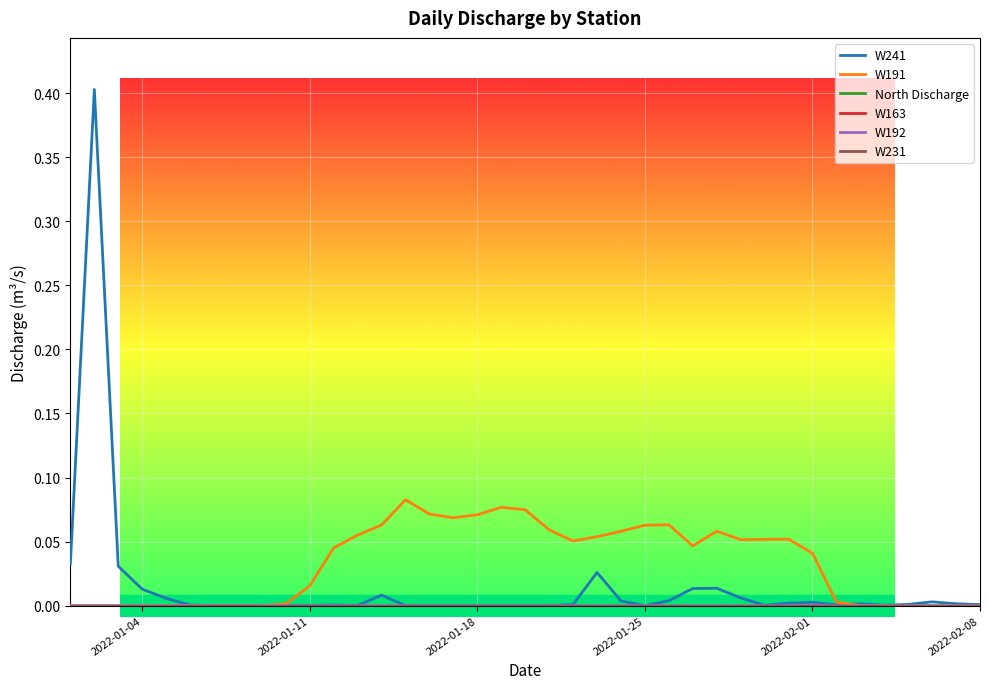

Does the chart have visible grid lines?

Yes